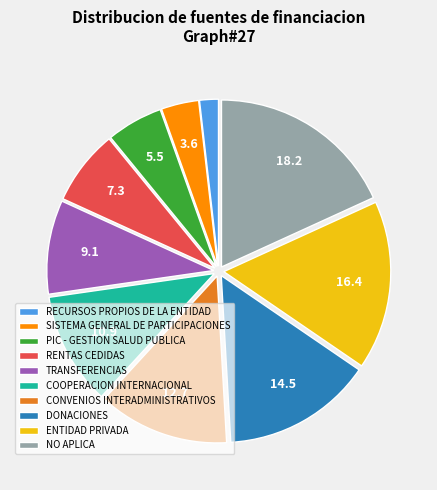

Combined, do RENTAS CEDIDAS and ENTIDAD PRIVADA account for over 50%?

No